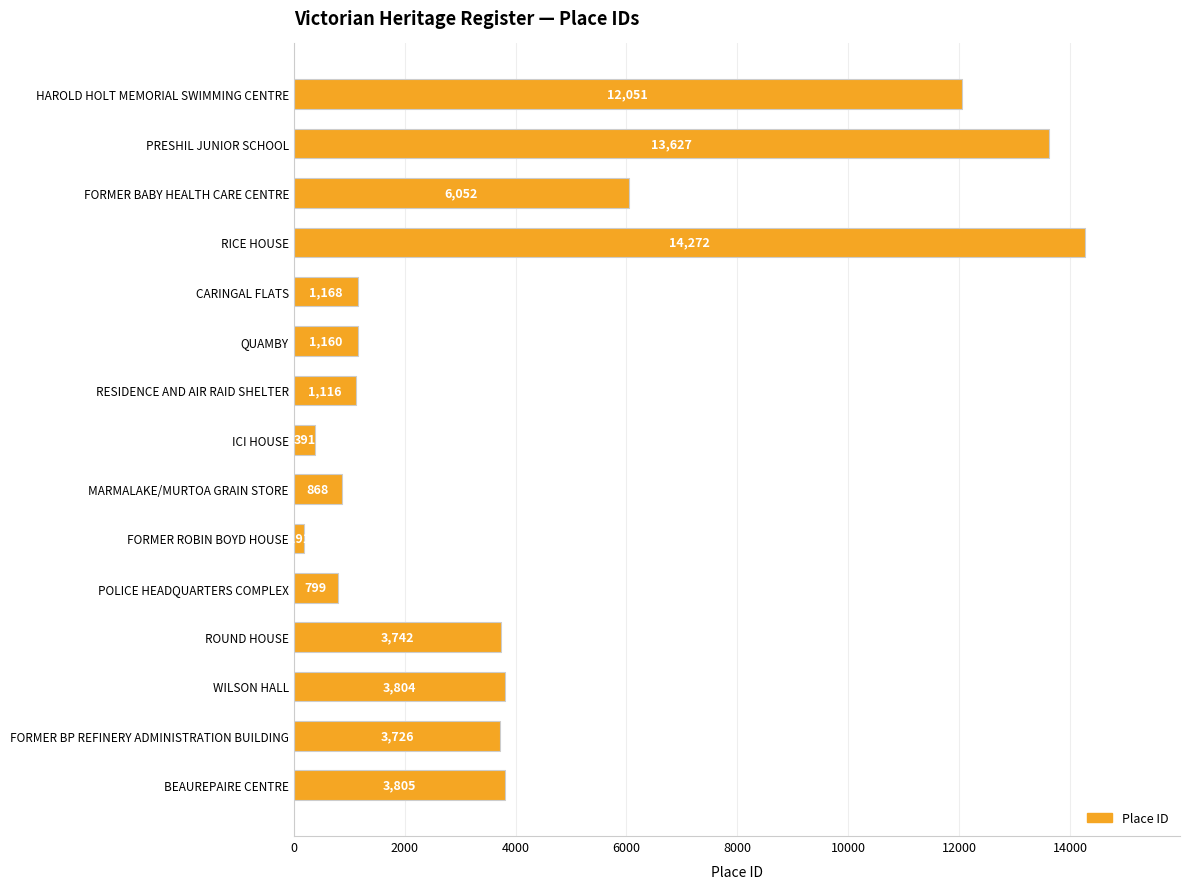

List the labels in order of value, smallest first.

FORMER ROBIN BOYD HOUSE, ICI HOUSE, POLICE HEADQUARTERS COMPLEX, MARMALAKE/MURTOA GRAIN STORE, RESIDENCE AND AIR RAID SHELTER, QUAMBY, CARINGAL FLATS, FORMER BP REFINERY ADMINISTRATION BUILDING, ROUND HOUSE, WILSON HALL, BEAUREPAIRE CENTRE, FORMER BABY HEALTH CARE CENTRE, HAROLD HOLT MEMORIAL SWIMMING CENTRE, PRESHIL JUNIOR SCHOOL, RICE HOUSE